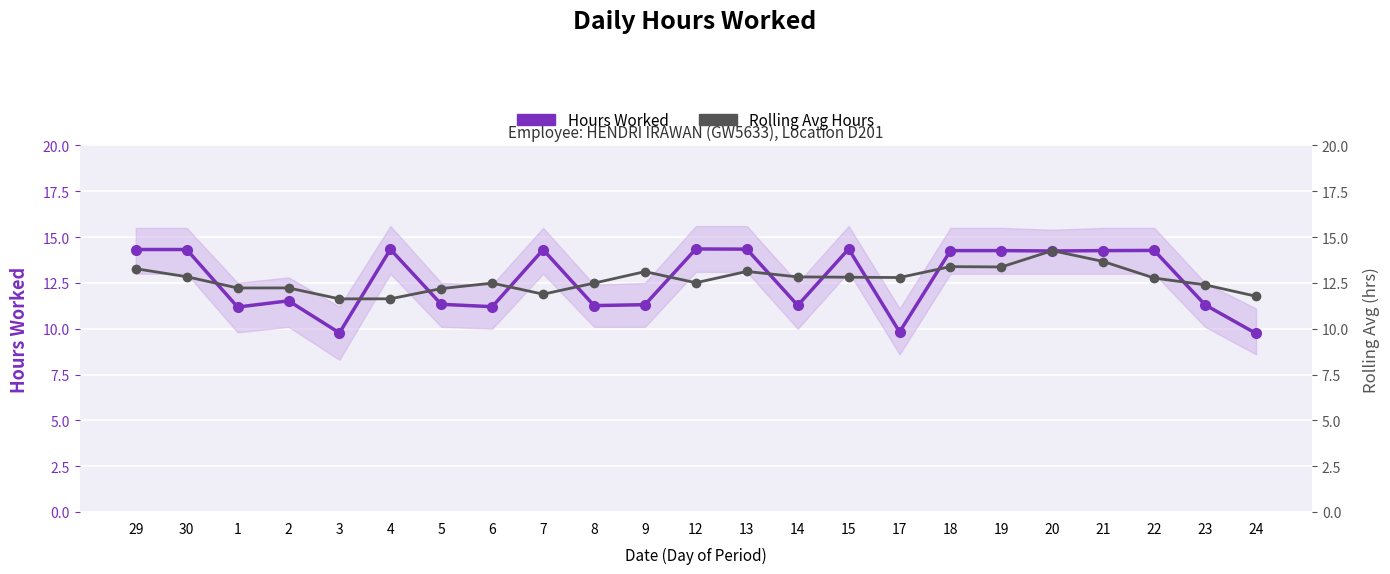

Which series changed the most between 6 and 17?

Hours Worked